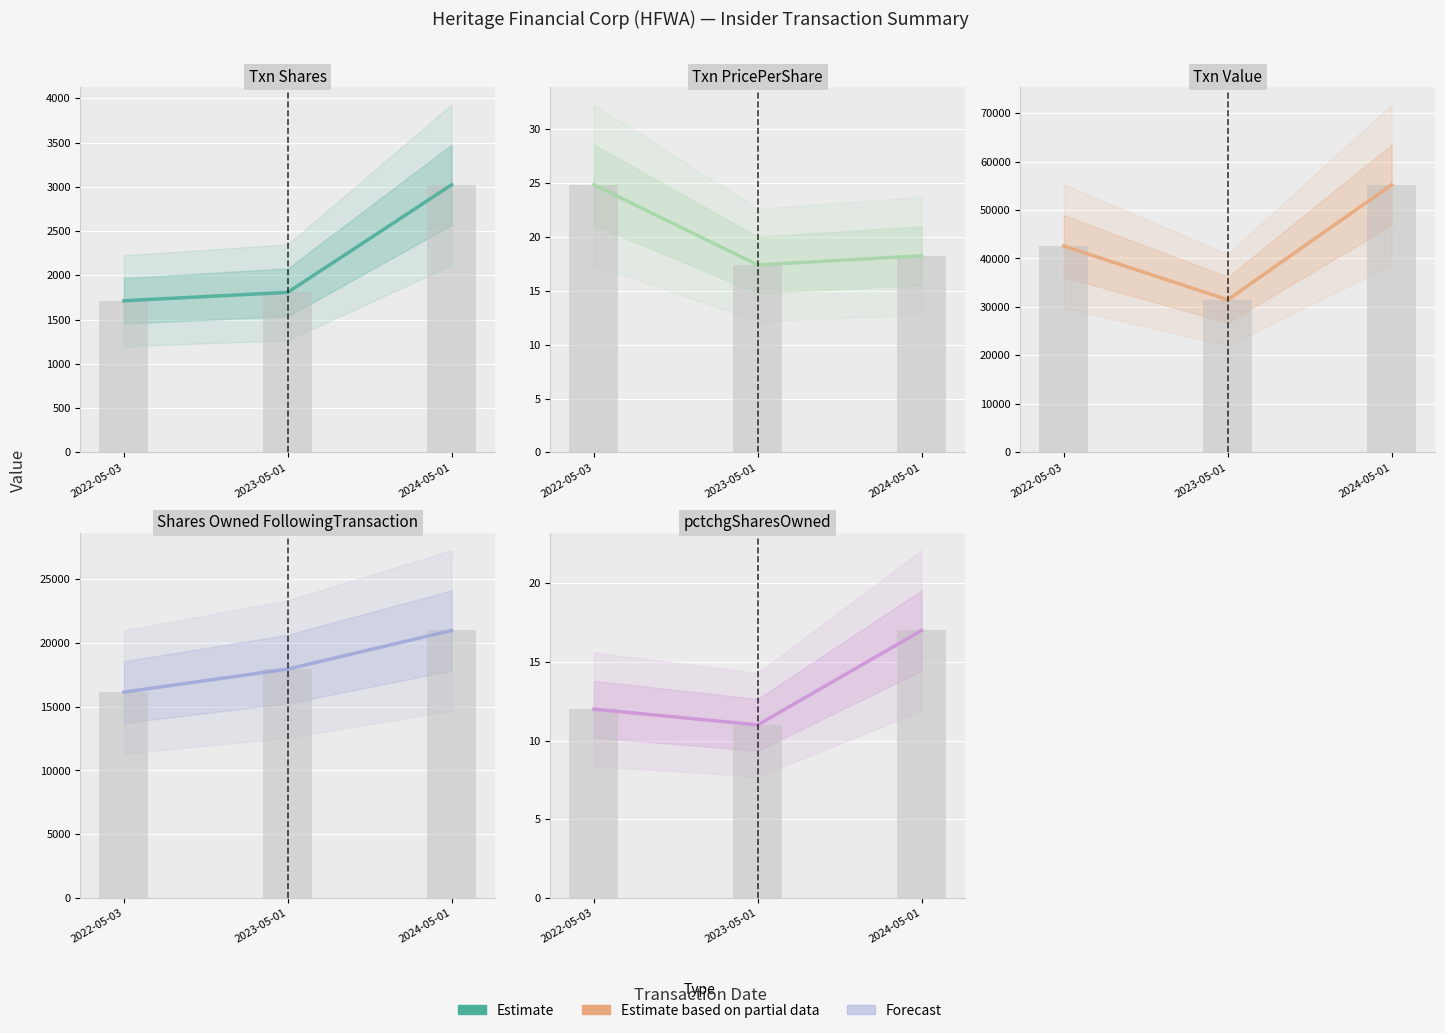

The pctchgSharesOwned series shows 17.0 at 2024-05-01. True or false?

True